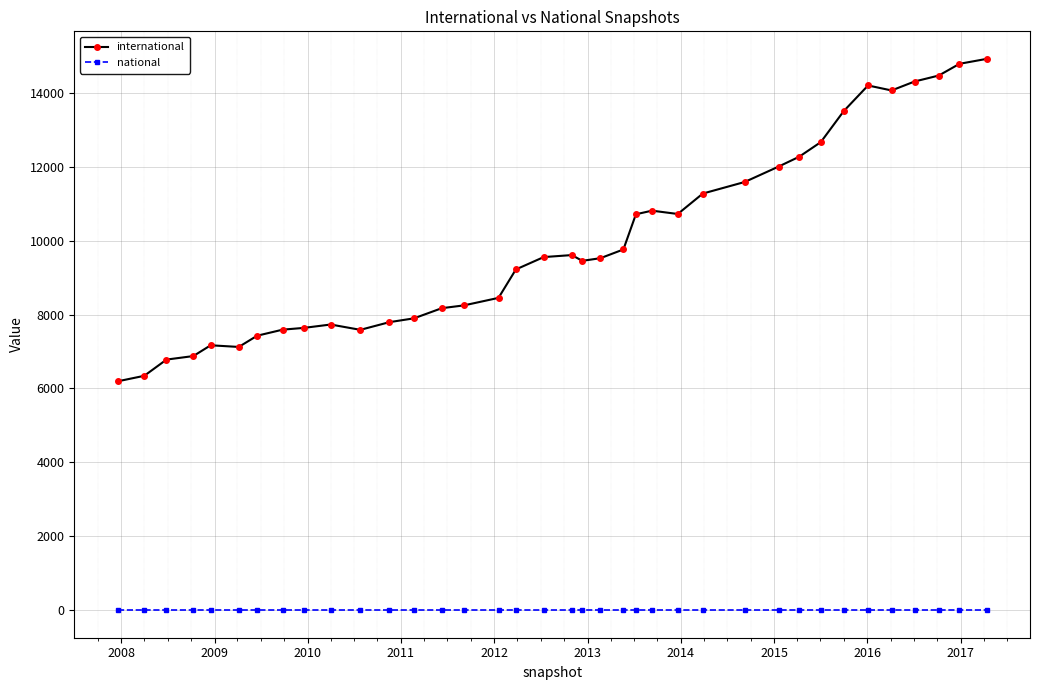

True or false: international has more than 1 interior local peaks.

True